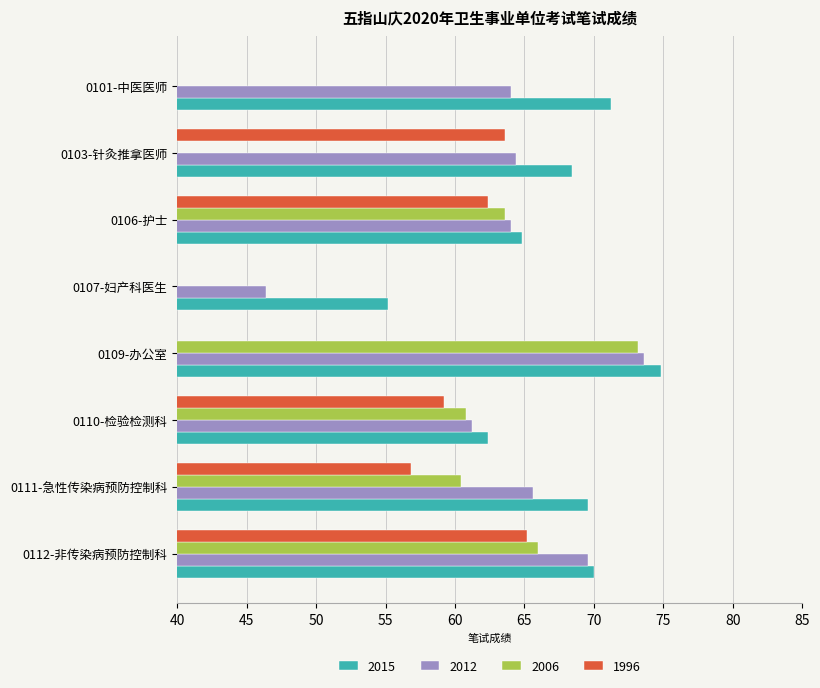

Reading left to right, extract all data points from this chart.

2015: 71.2	68.4	64.8	55.2	74.8	62.4	69.6	70.0
2012: 64.0	64.4	64.0	46.4	73.6	61.2	65.6	69.6
2006: 0.0	0.0	63.6	0.0	73.2	60.8	60.4	66.0
1996: 0.0	63.6	62.4	0.0	0.0	59.2	56.8	65.2